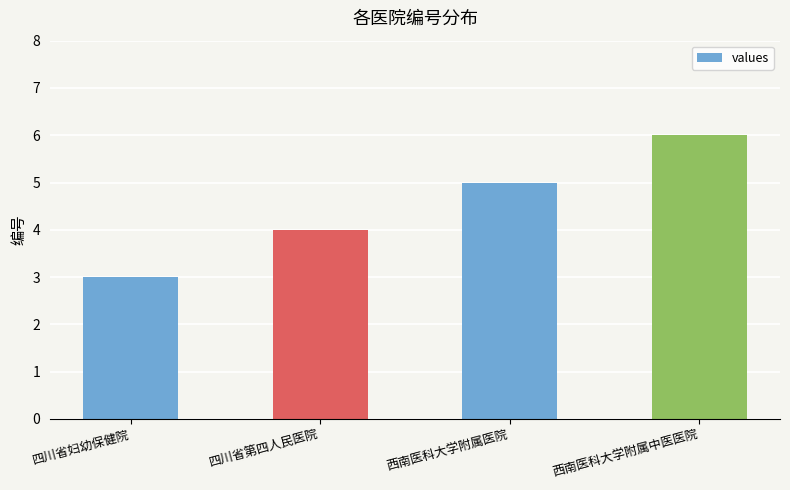

What position from the right is 西南医科大学附属中医医院?

1